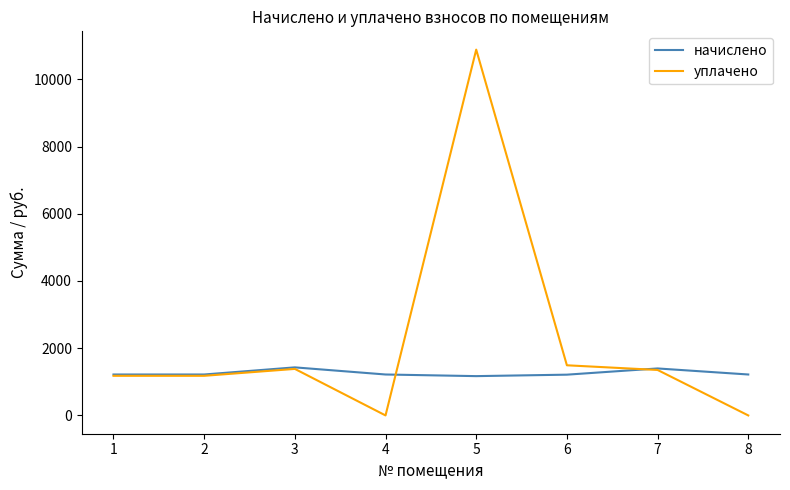

The value of начислено at 3 is 1430.2. True or false?

True